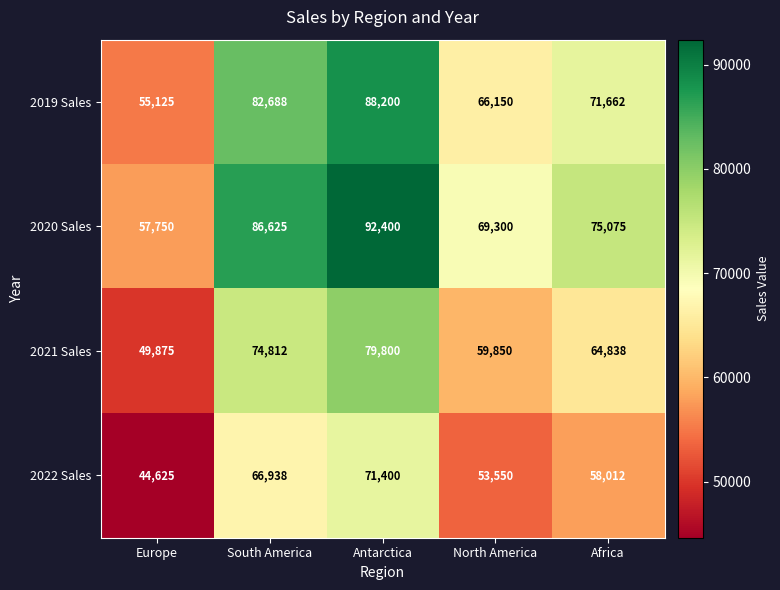

At which category is the sum across all series the highest?

Antarctica